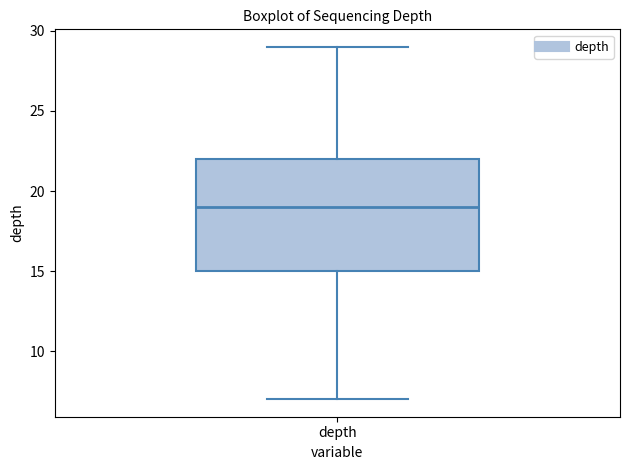

Read this box plot against the y-axis: the position of the median line, the range covered by the box, and the ends of both whiskers. The values are not printed on the chart, so give them approximately, as read against the axis.

median 19, box 15 to 22, whiskers 7 to 29